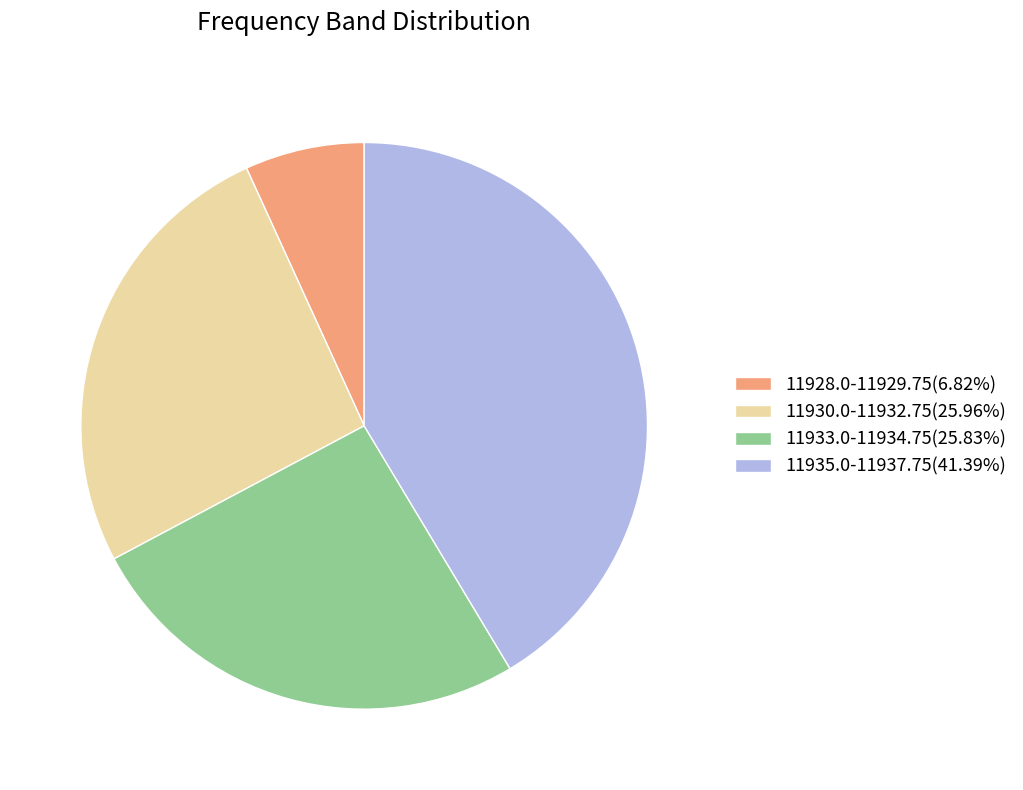

Approximately how many times larger is the value at 11933.0-11934.75(25.83%) compared to 11935.0-11937.75(41.39%)?

0.6